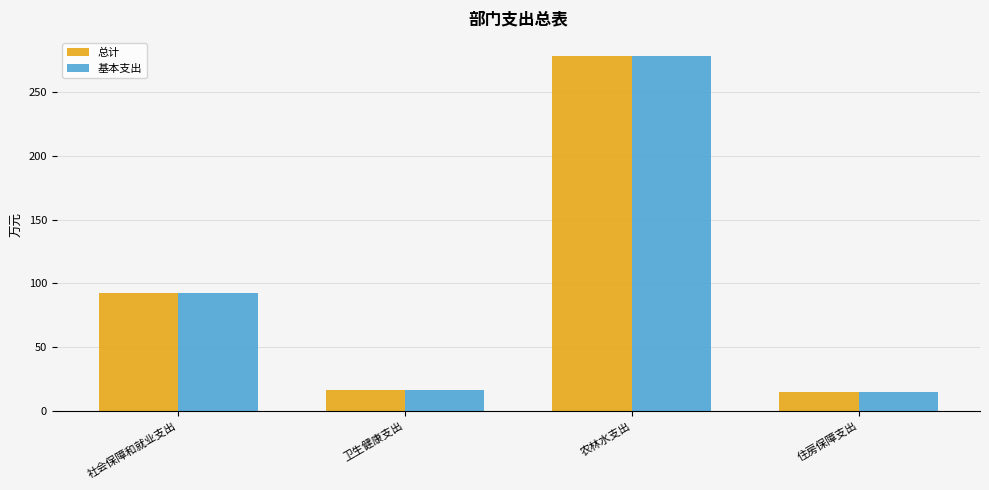

What is the total value across all series at 住房保障支出?

30.0